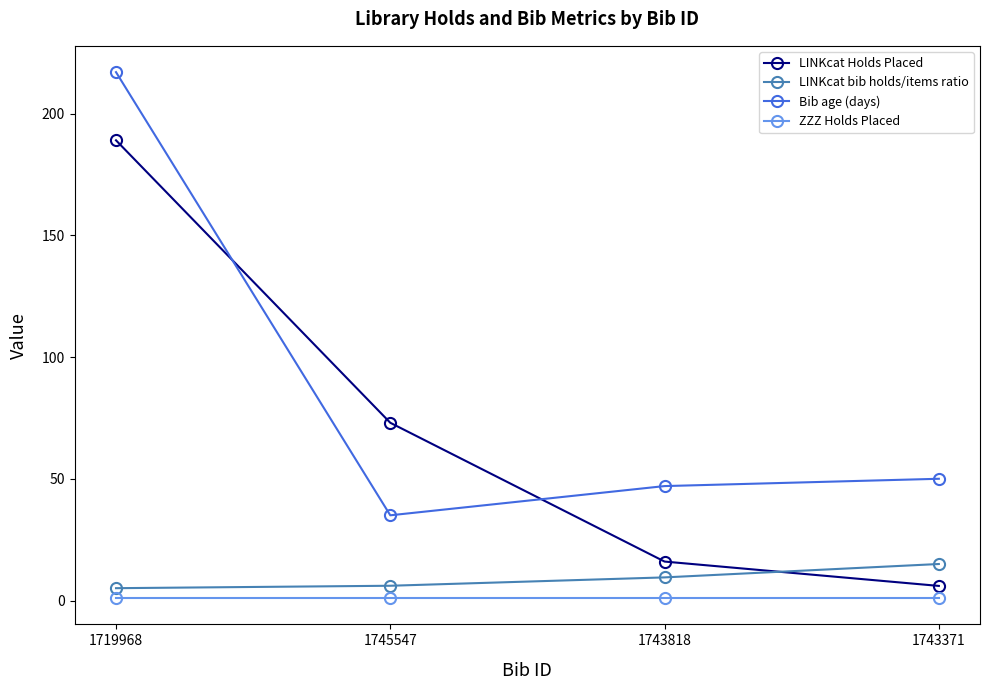

How many data points in LINKcat bib holds/items ratio are less than 9?

2